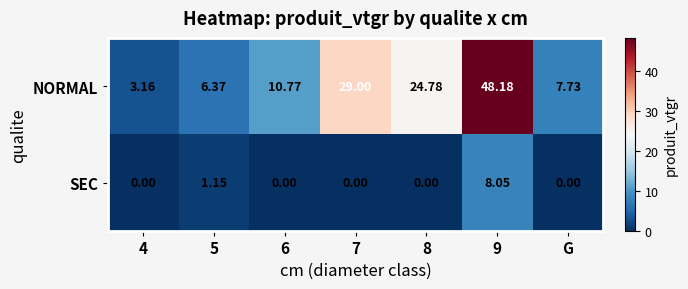

Is the value of SEC at 8 greater than the value of NORMAL at 7?

No